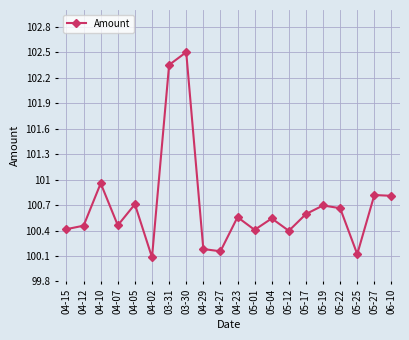

What is the greatest value displayed?

102.5